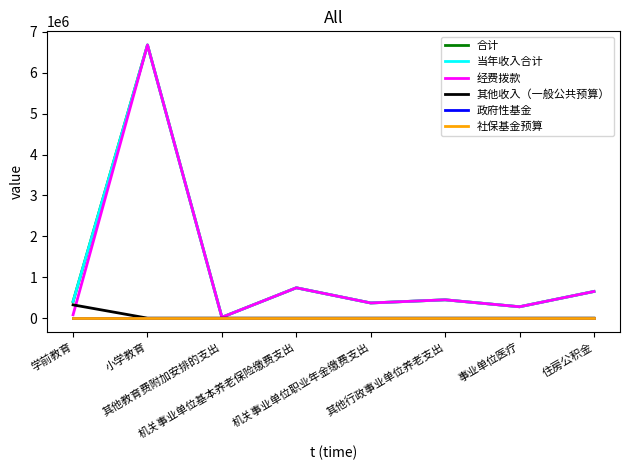

In 经费拨款, how many points are higher than both neighbors (excluding endpoints)?

3